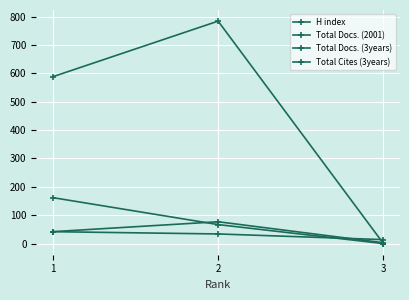

At how many categories does at least one series exceed 731?

1